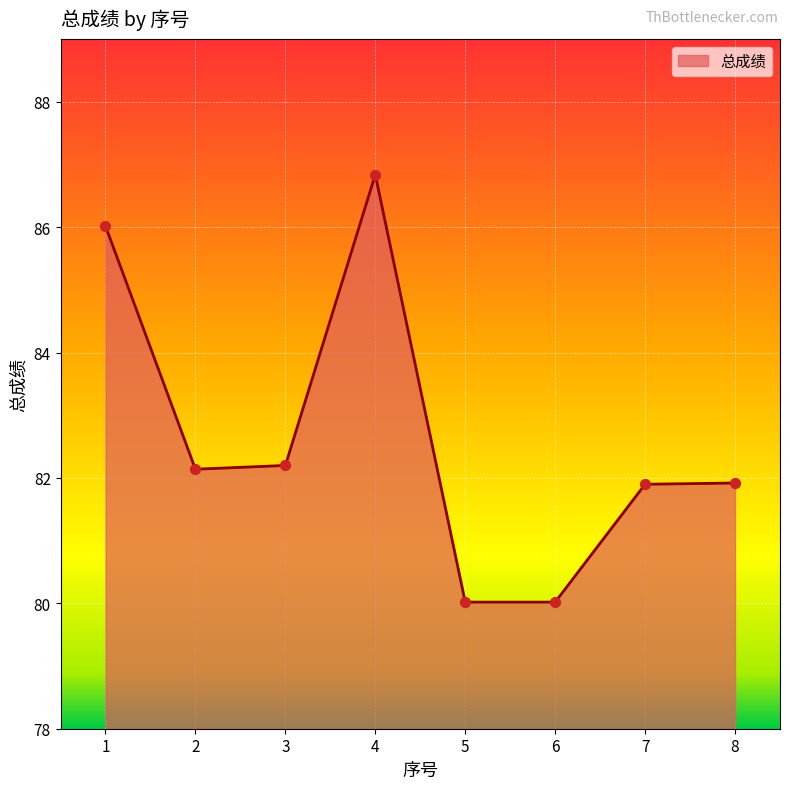

What is the change in value from 2 to 6?

-2.1